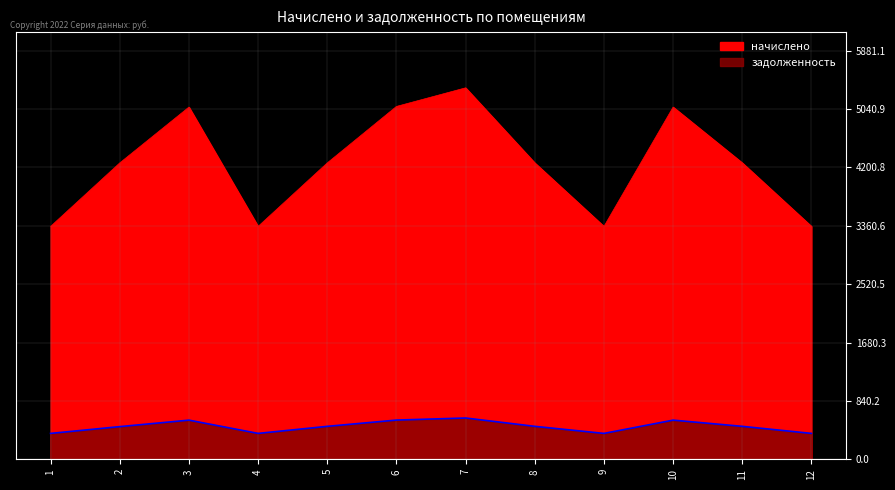

True or false: начислено has a value of 4266.1 at 2.

True